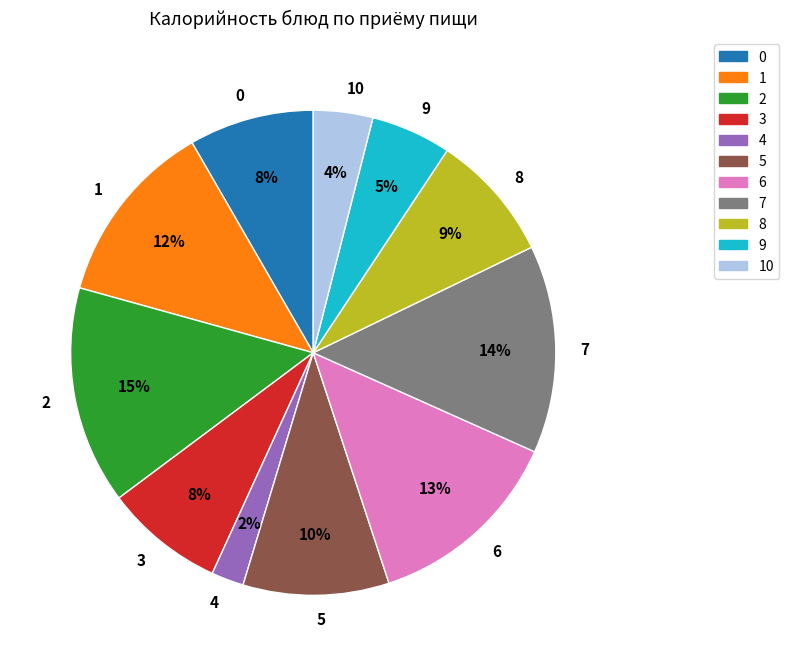

Which slice is the smallest?

4